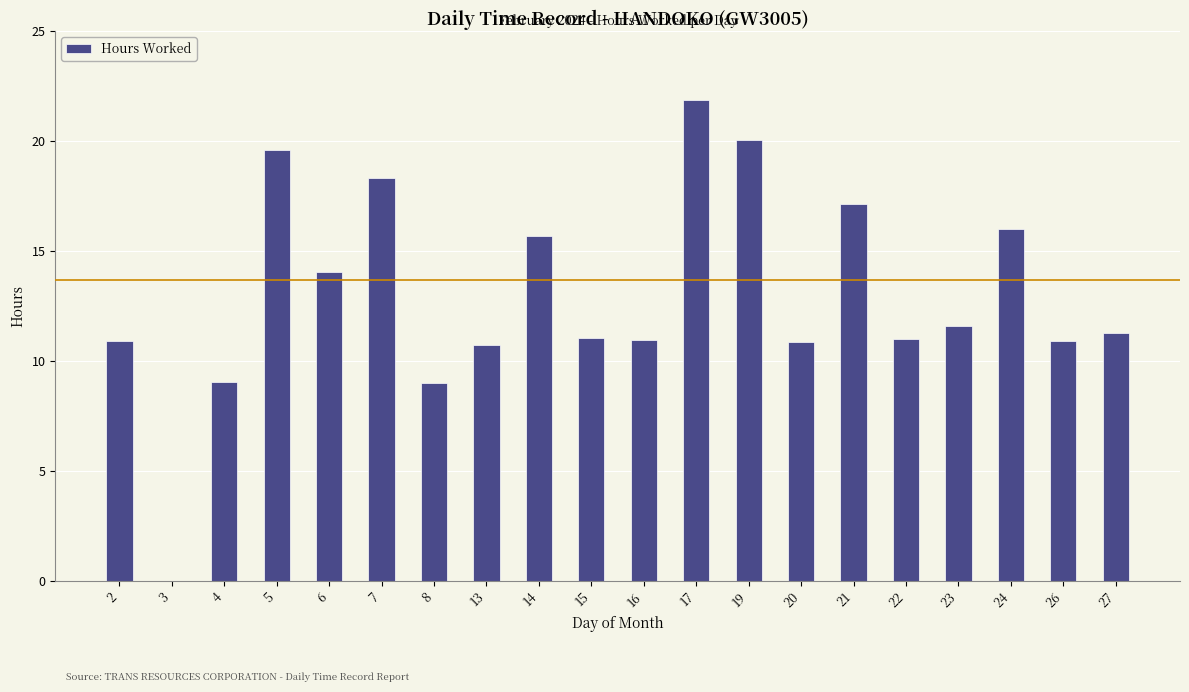

What is the greatest value displayed?

21.9